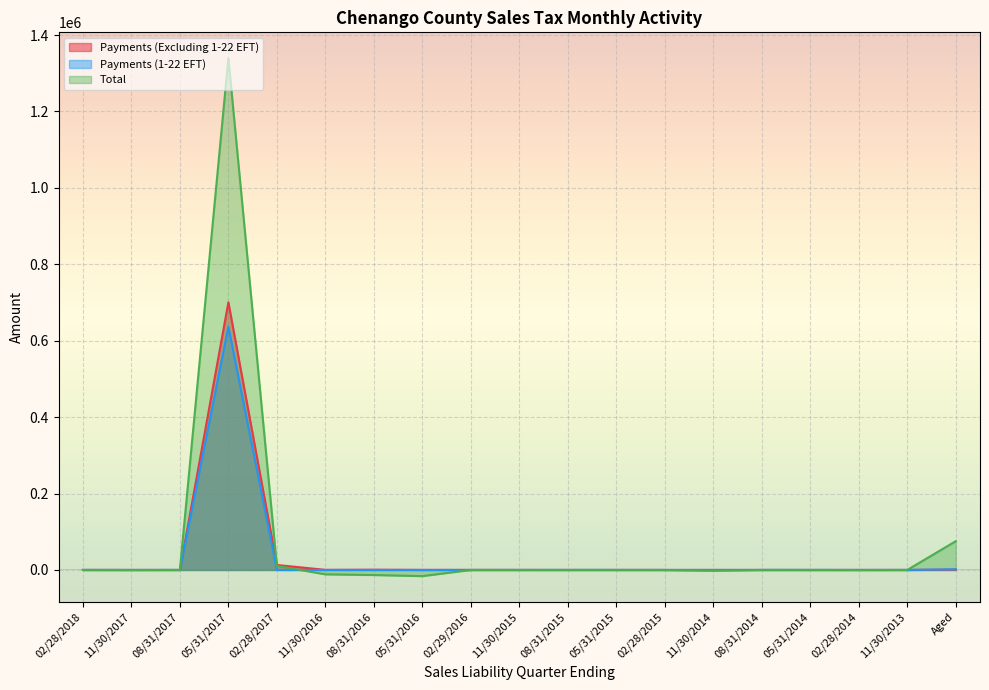

What is the difference between the maximum and minimum values in the Payments (Excluding 1-22 EFT) series?

700509.6